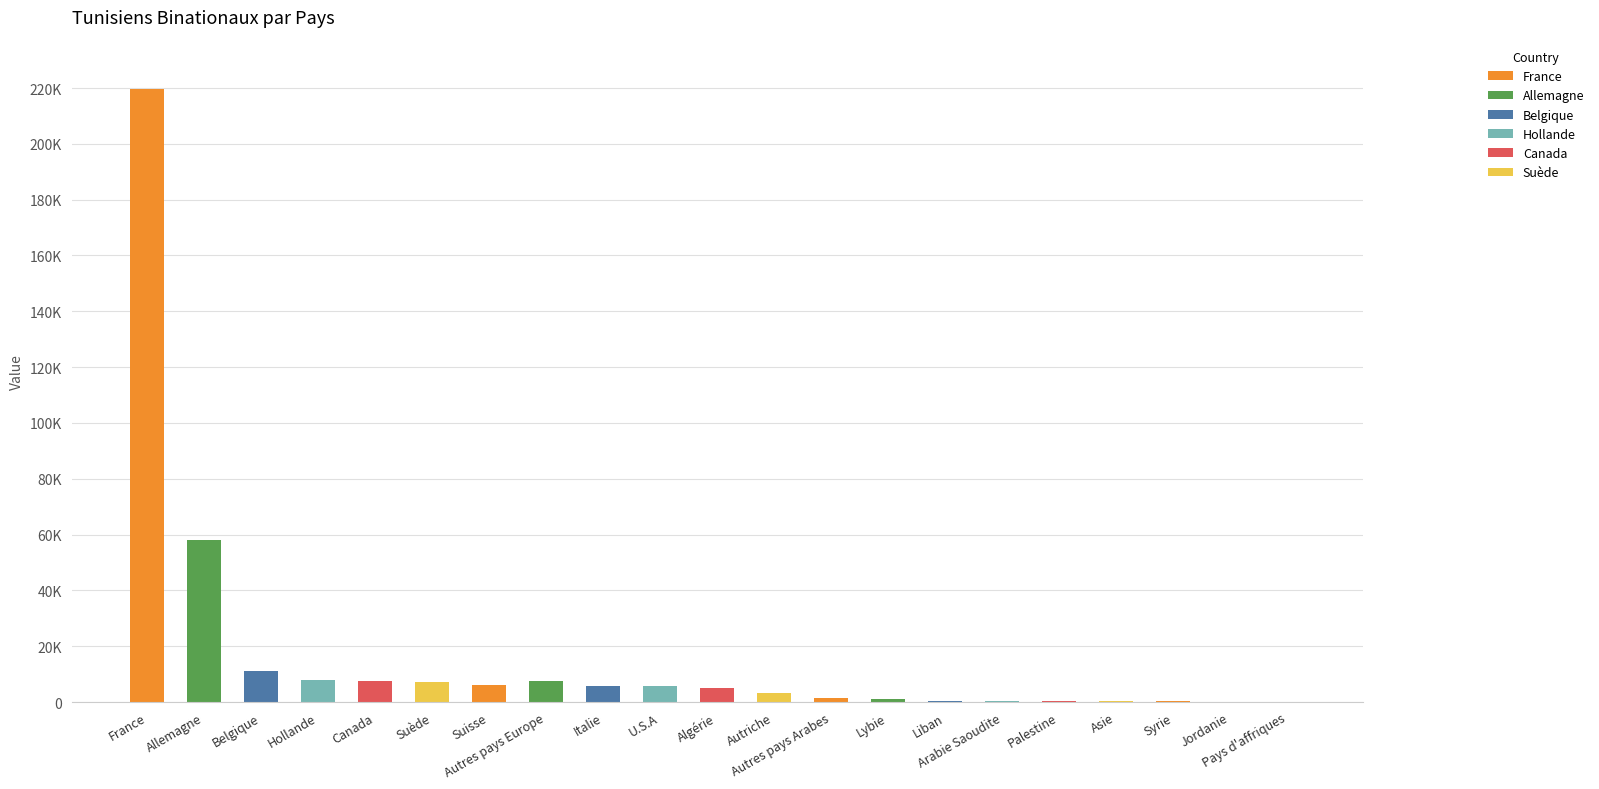

What is the sum of the values at Autriche and France?

222850